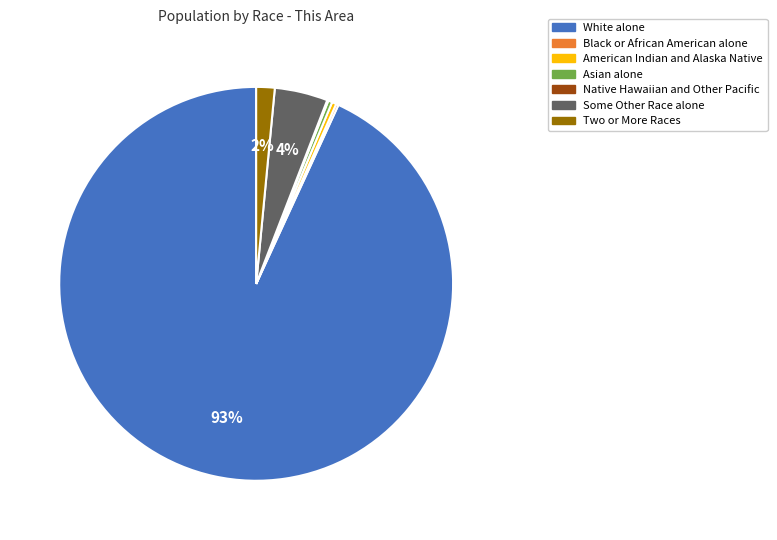

The Some Other Race alone slice represents 16% of the pie. True or false?

False